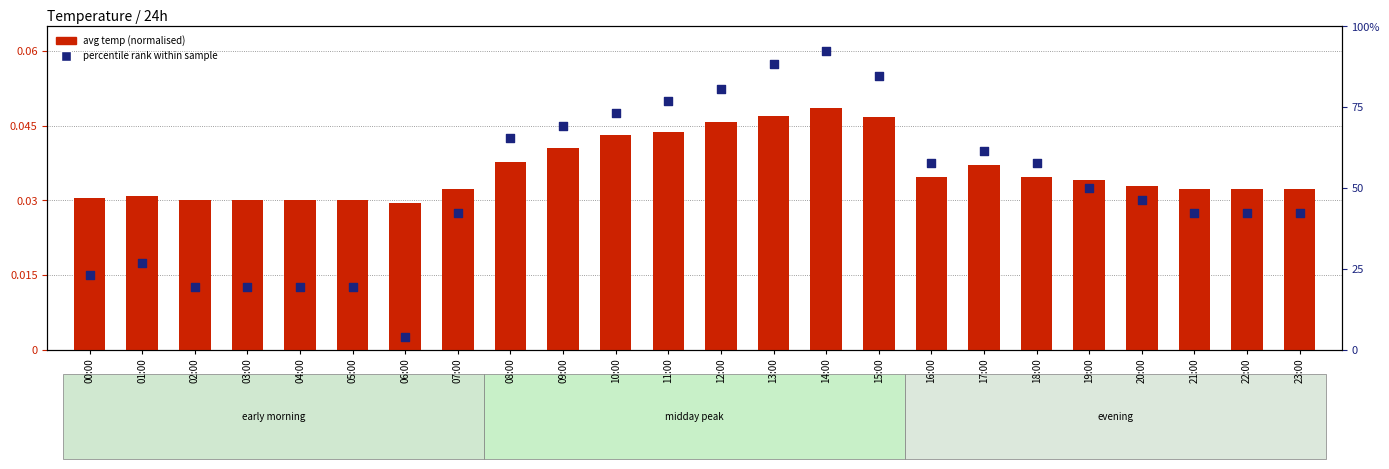

What are all the series names shown in the legend?

avg temp (normalised), percentile rank within sample